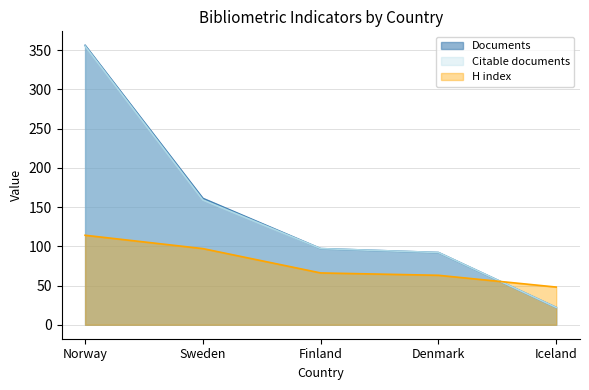

What is the smallest value displayed?

22